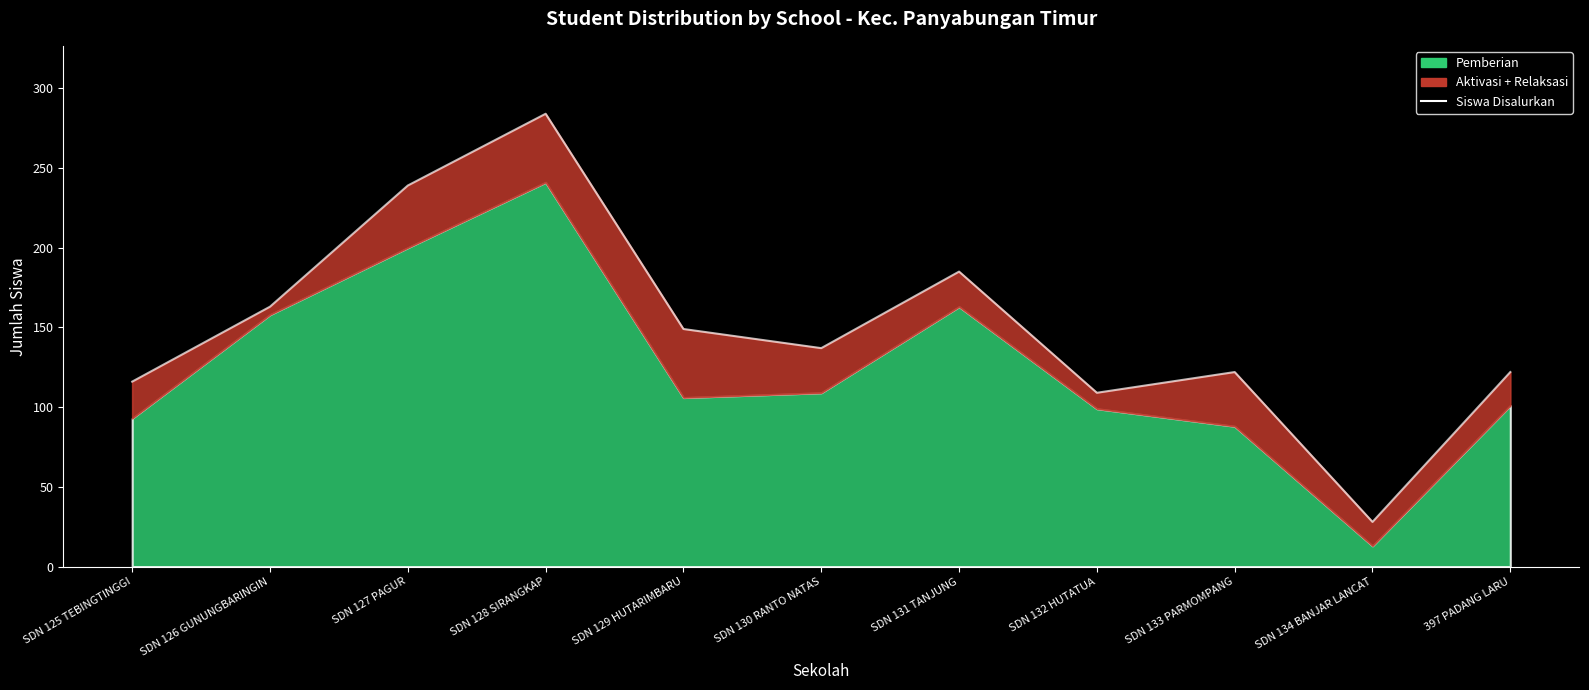

Where does the data first go above 137?

SDN 126 GUNUNGBARINGIN